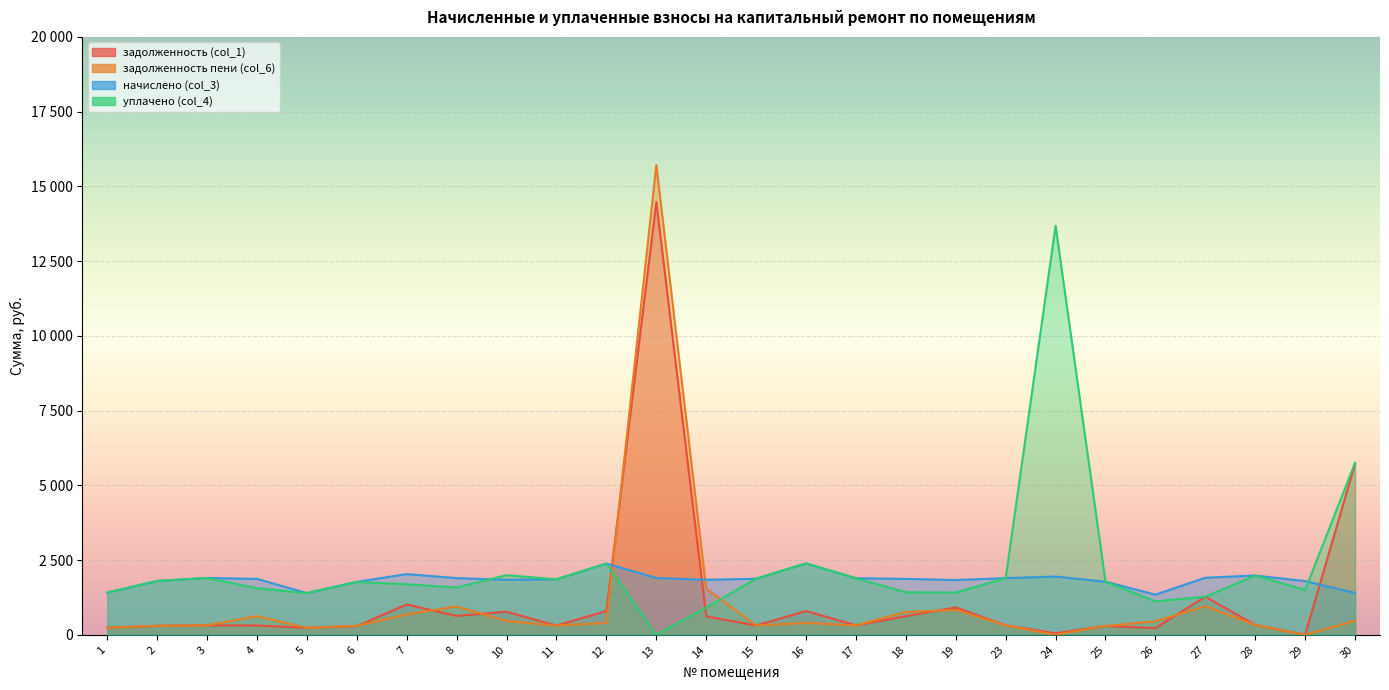

What is the approximate value of уплачено (col_4) at 2?

1801.4